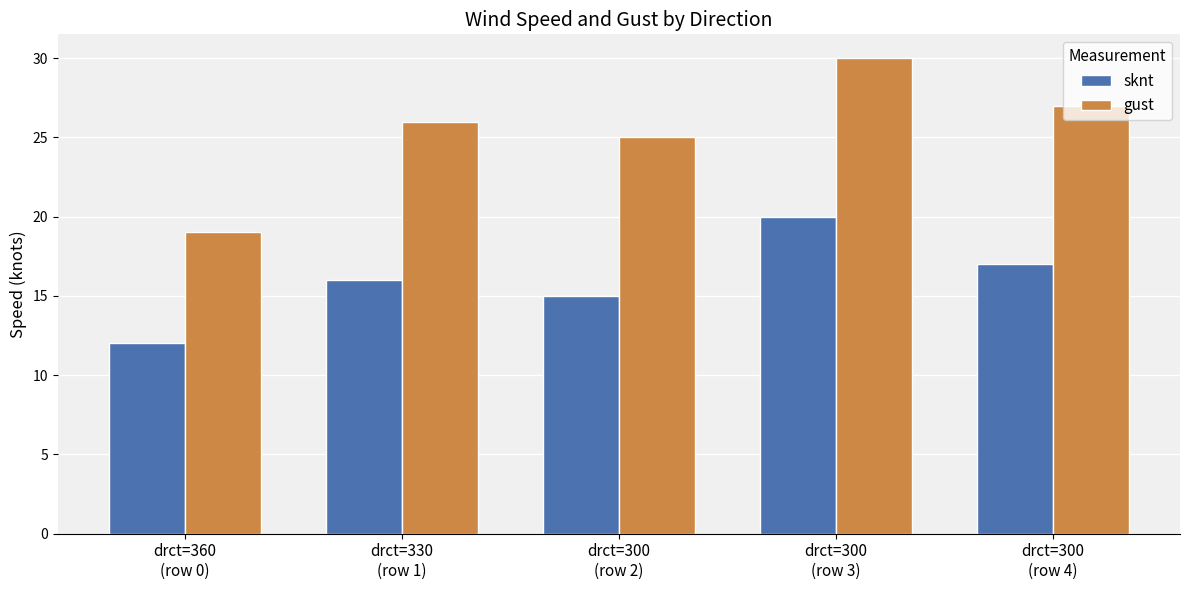

What is the label of the 1st bar from the right?

drct=300
(row 4)